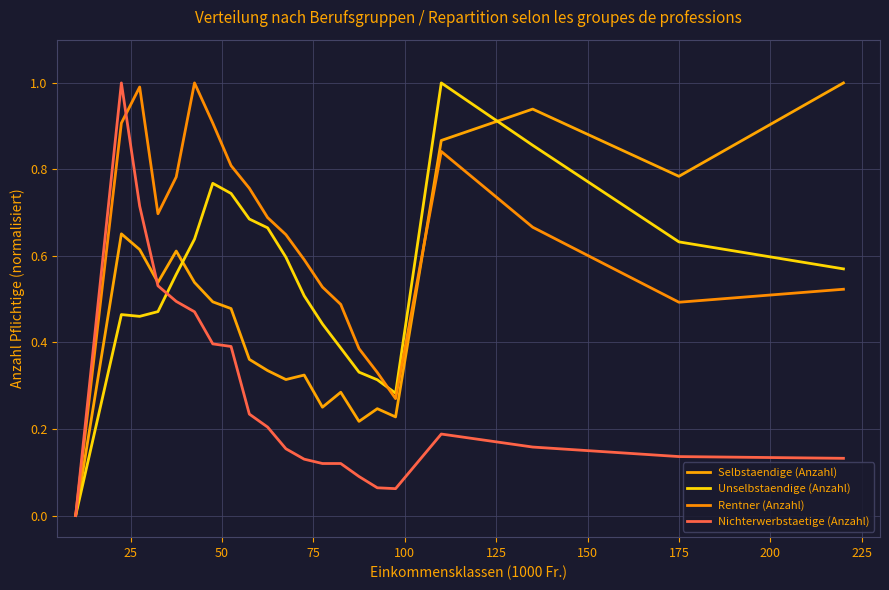

How many lines are shown in the chart?

4